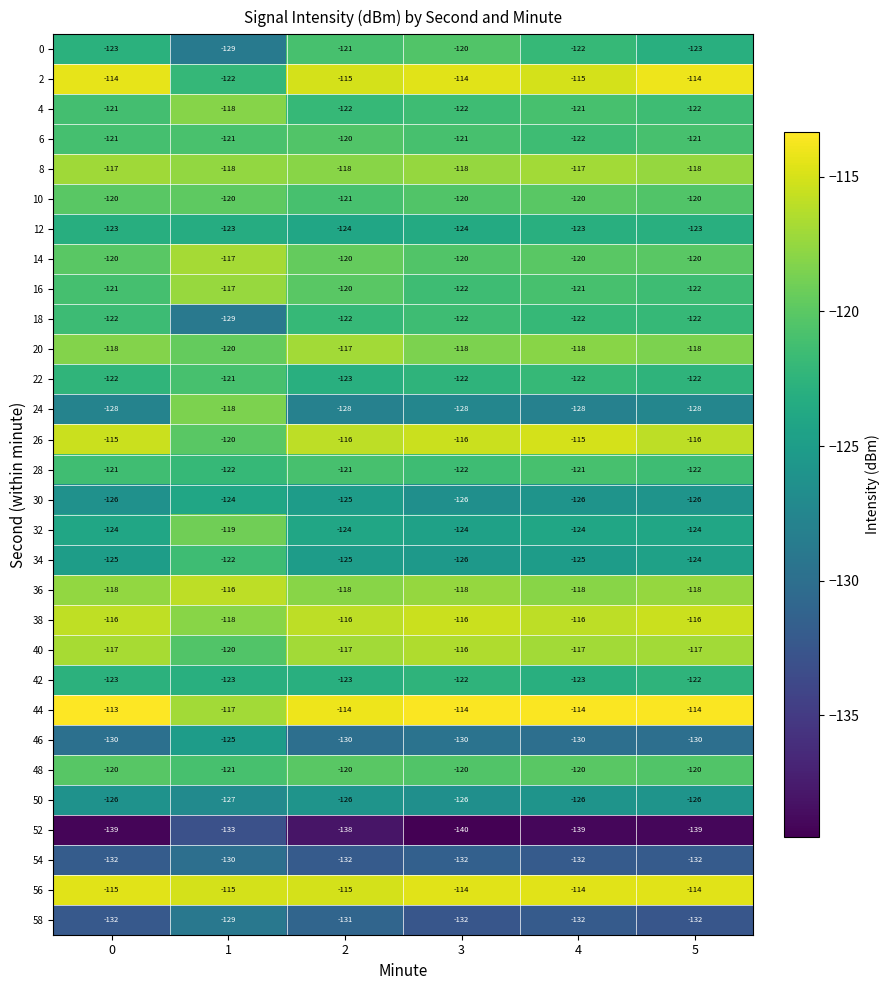

What is the average value of the 50 series?

-126